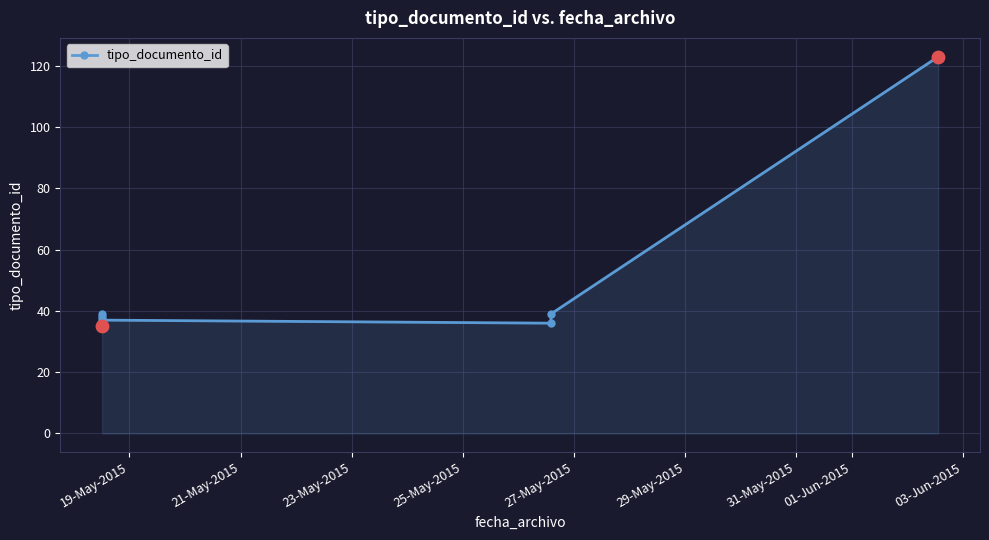

Which has a higher value, 23-May-2015 or 19-May-2015?

23-May-2015